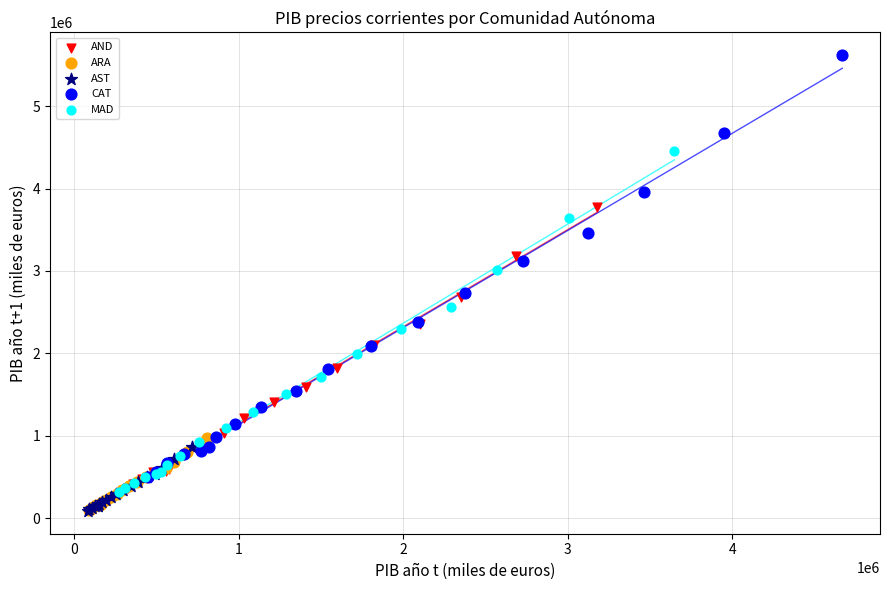

Which series contains the highest Y value?

CAT